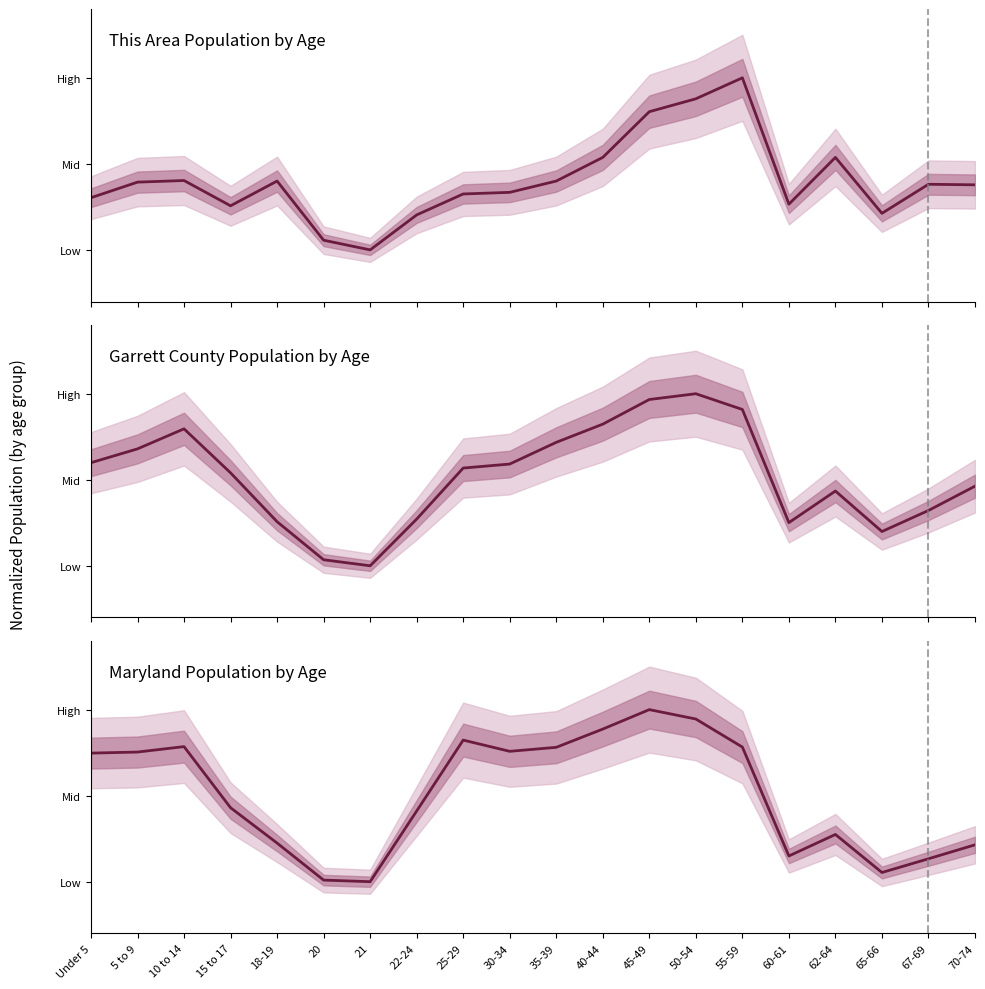

Which series has the largest total across all categories?

Garrett County